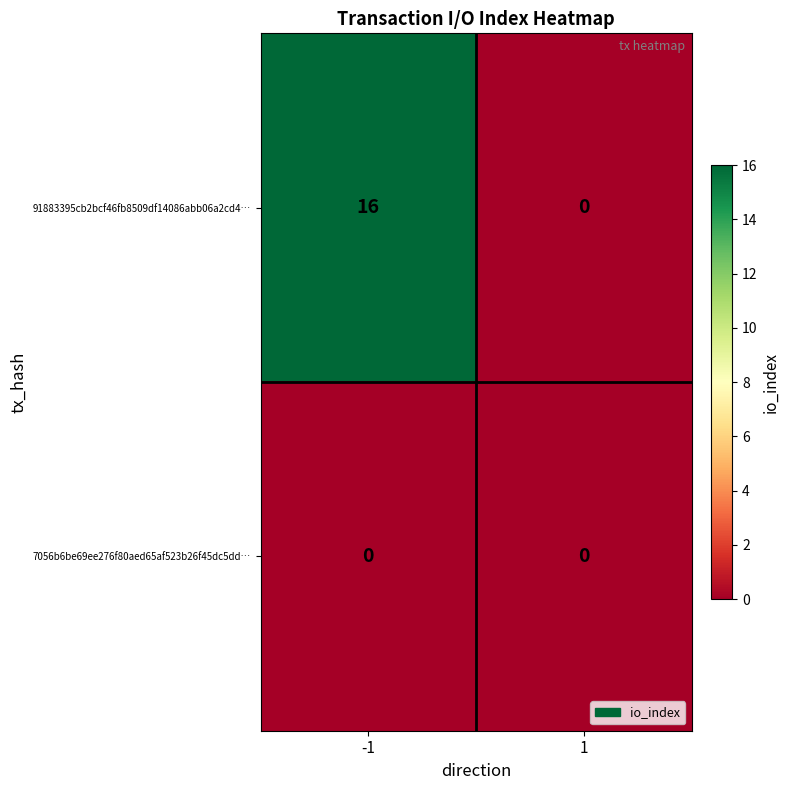

What is the total value across all series at -1?

16